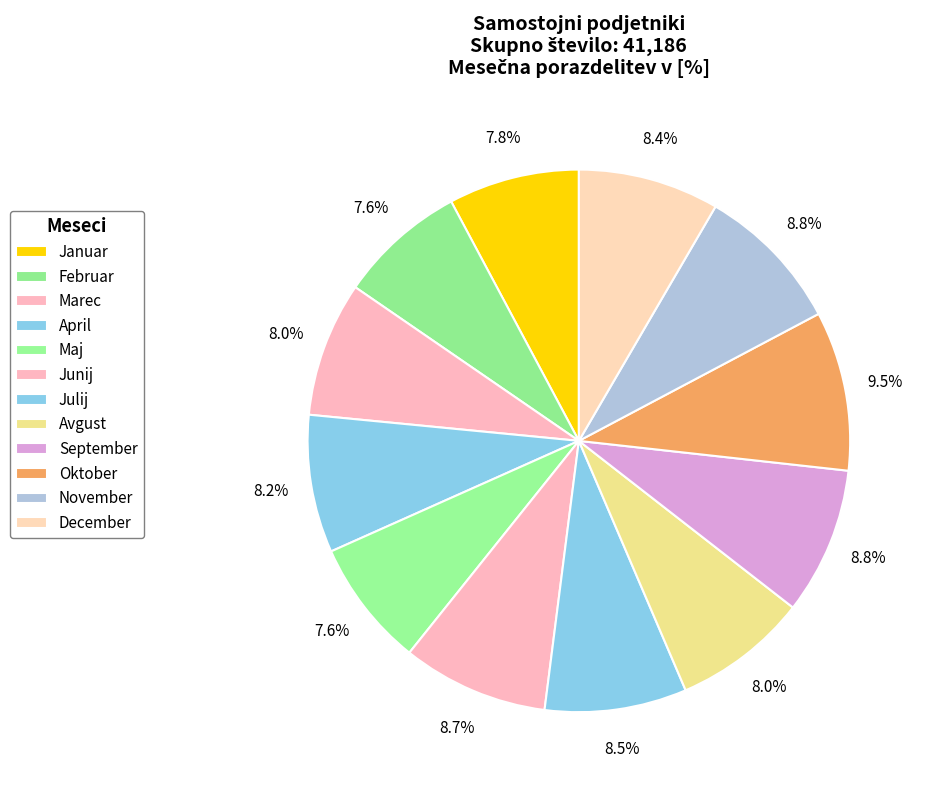

The Maj slice represents 8% of the pie. True or false?

True